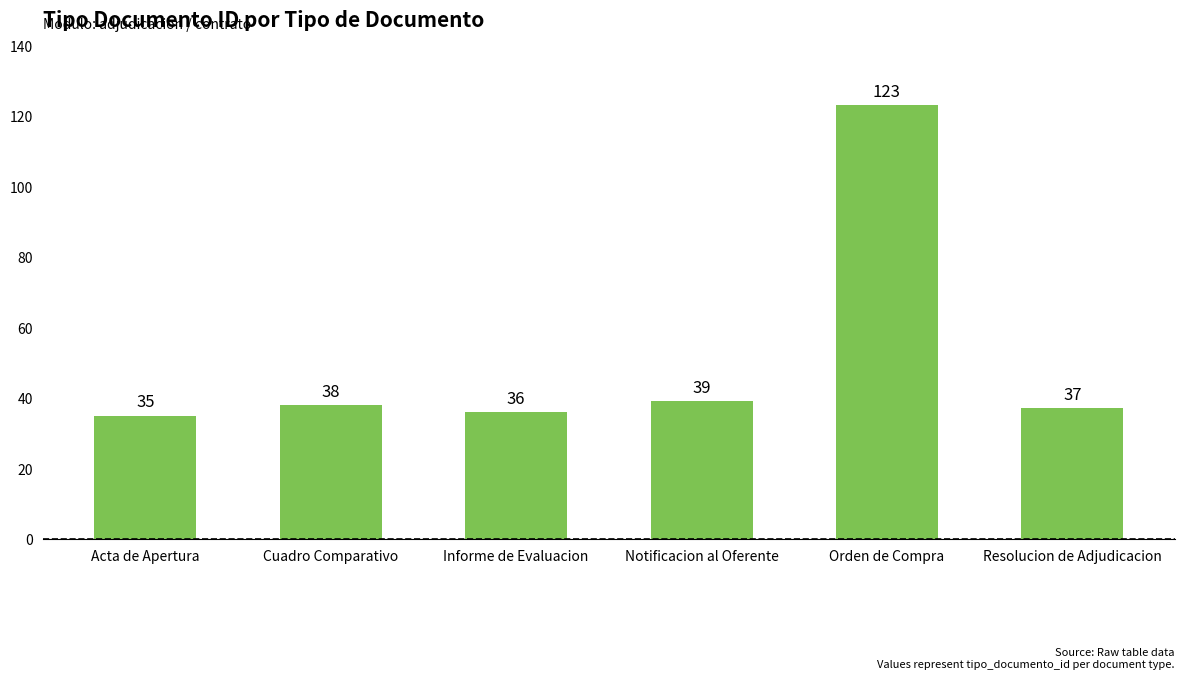

Reading left to right, what are all the values shown in this chart?

35	38	36	39	123	37